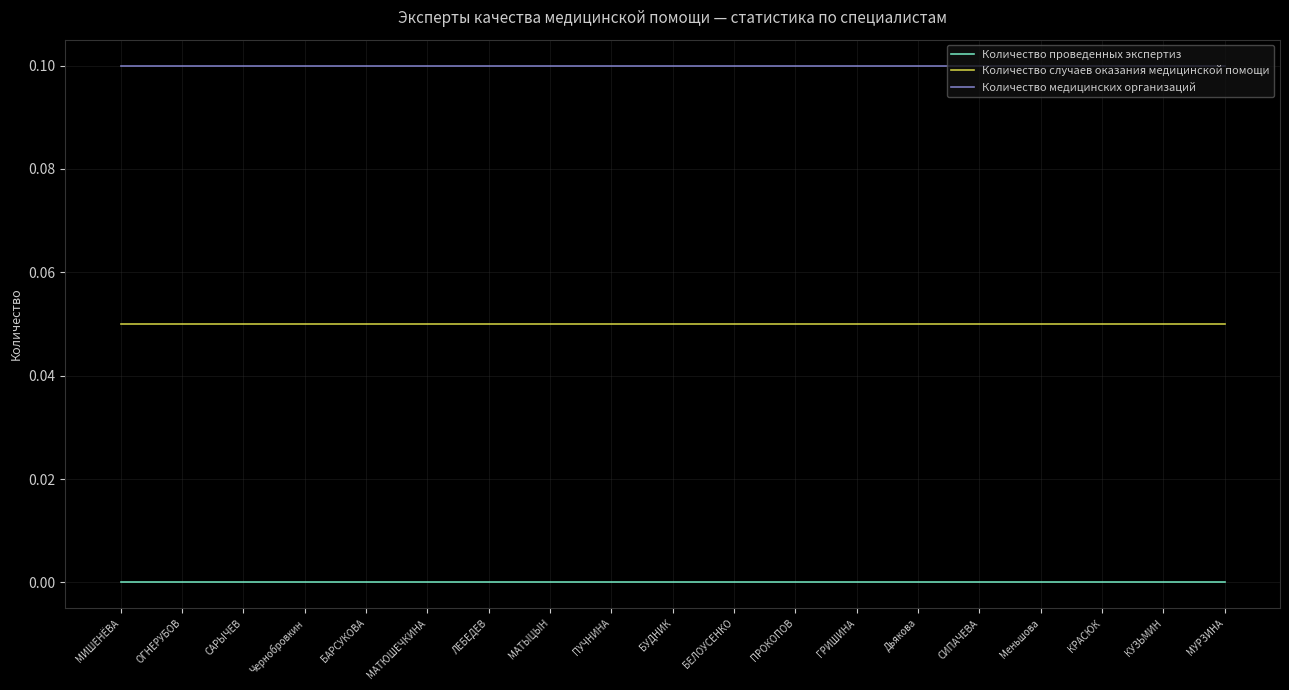

Rank the series by their maximum value, from highest to lowest.

Количество медицинских организаций, Количество случаев оказания медицинской помощи, Количество проведенных экспертиз